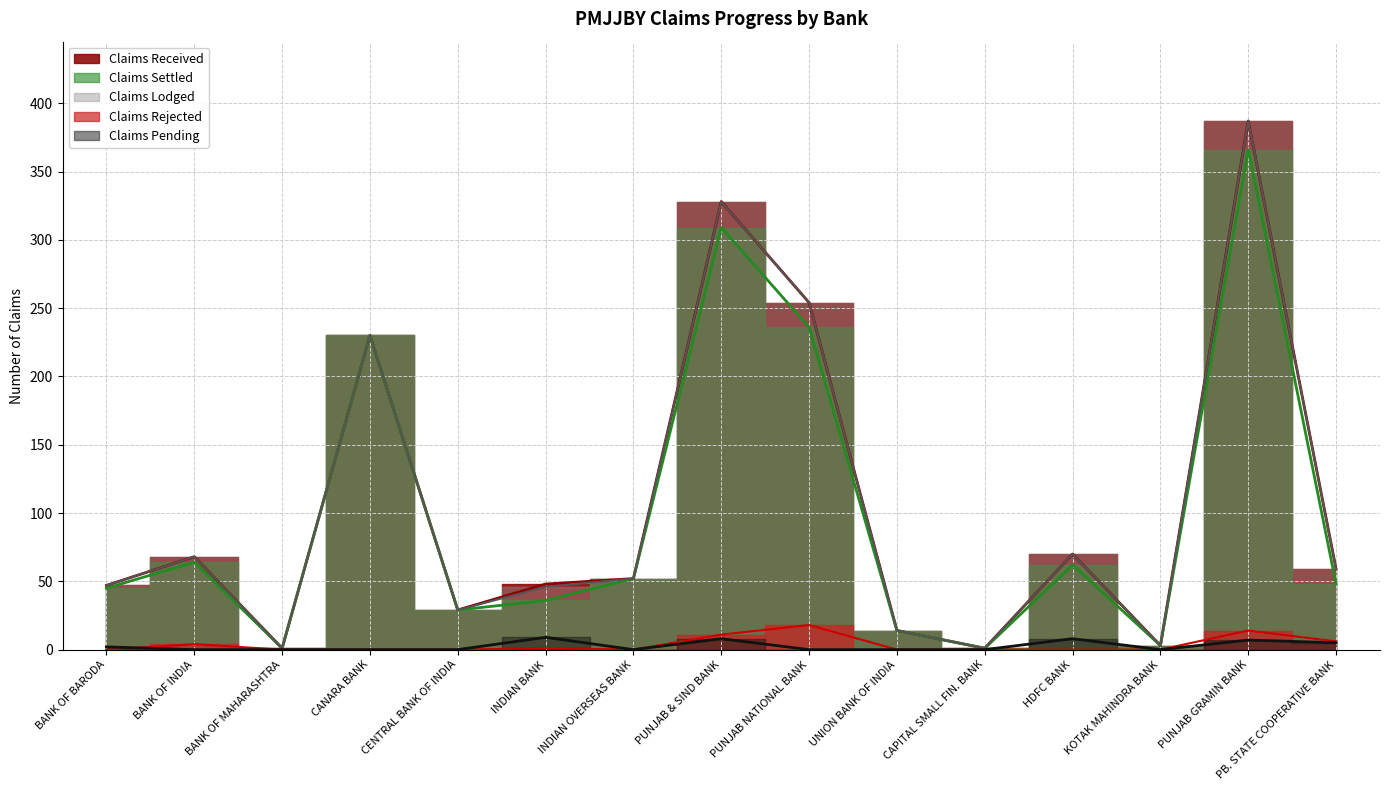

What is the average value of the Claims Settled series?

100